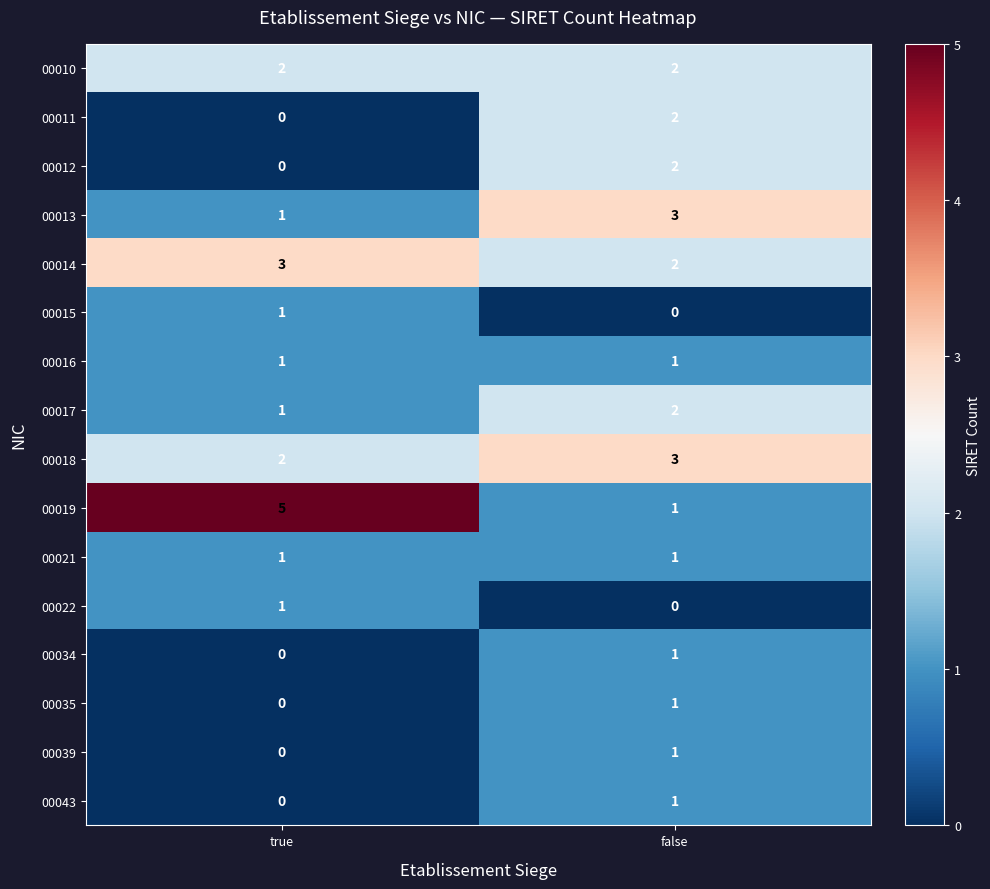

At which label is 00039 closest to 0?

true